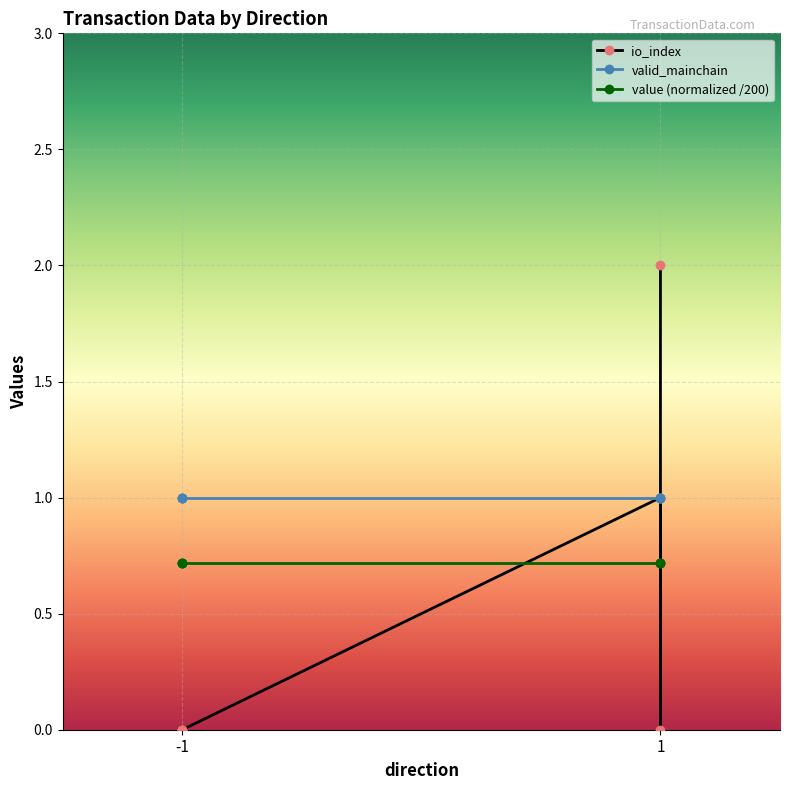

Which category has the lowest value in the value (normalized /200) series?

-1